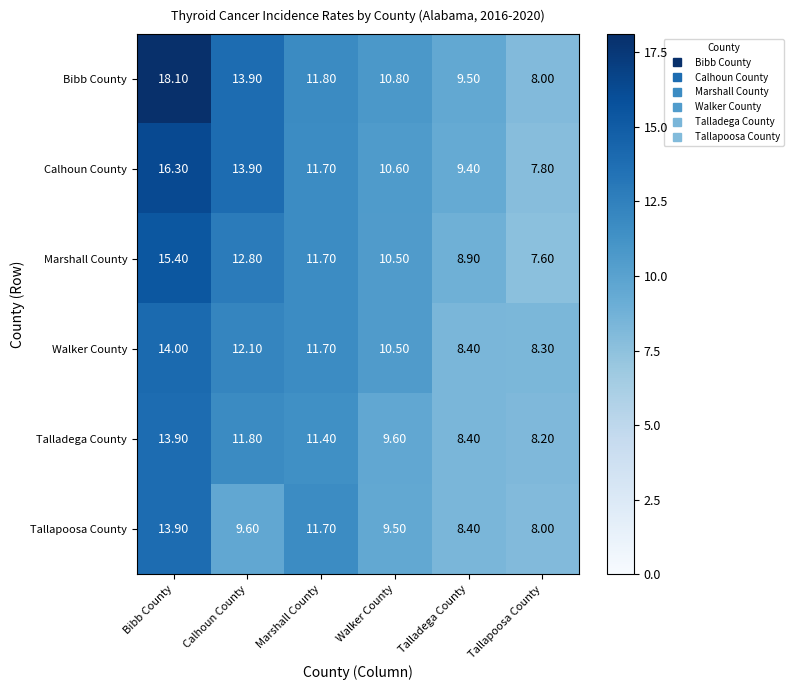

Which series has the largest range (max minus min)?

Bibb County